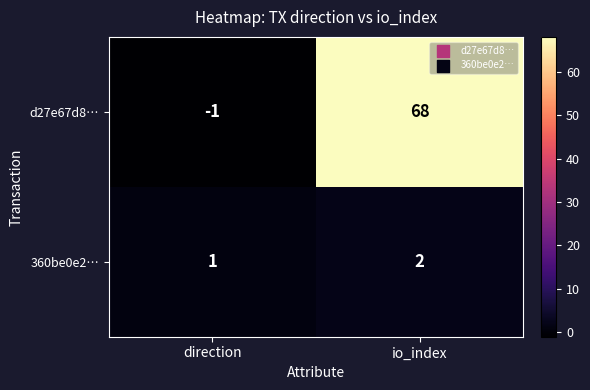

At how many categories does at least one series exceed 27?

1